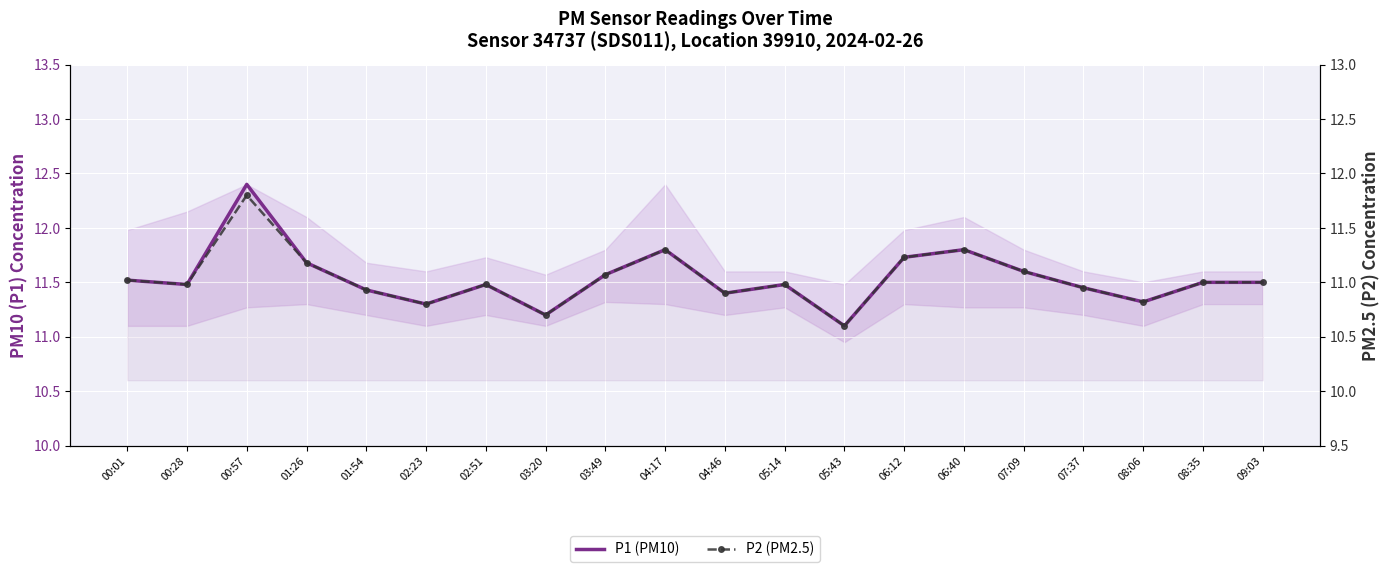

Which category has the lowest value in the P1 (PM10) series?

05:43